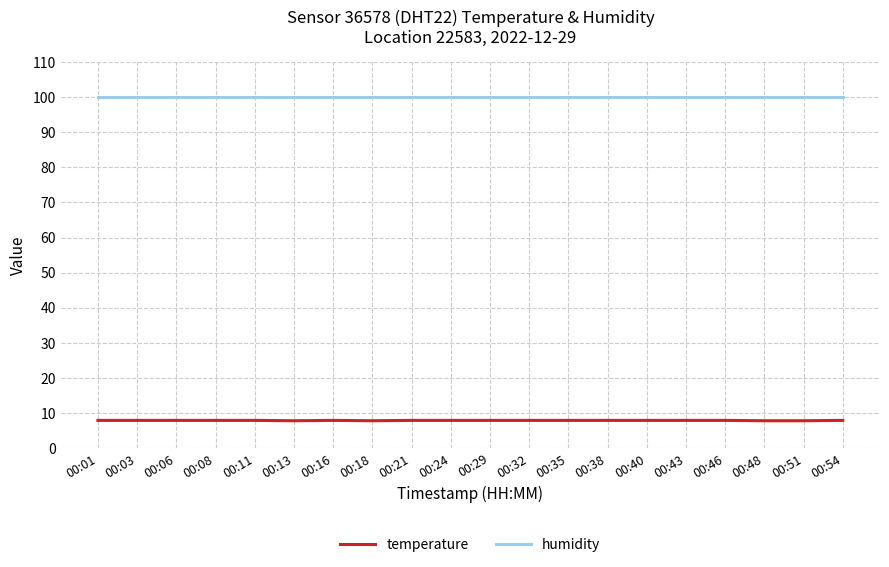

Which series has the widest spread of values?

temperature